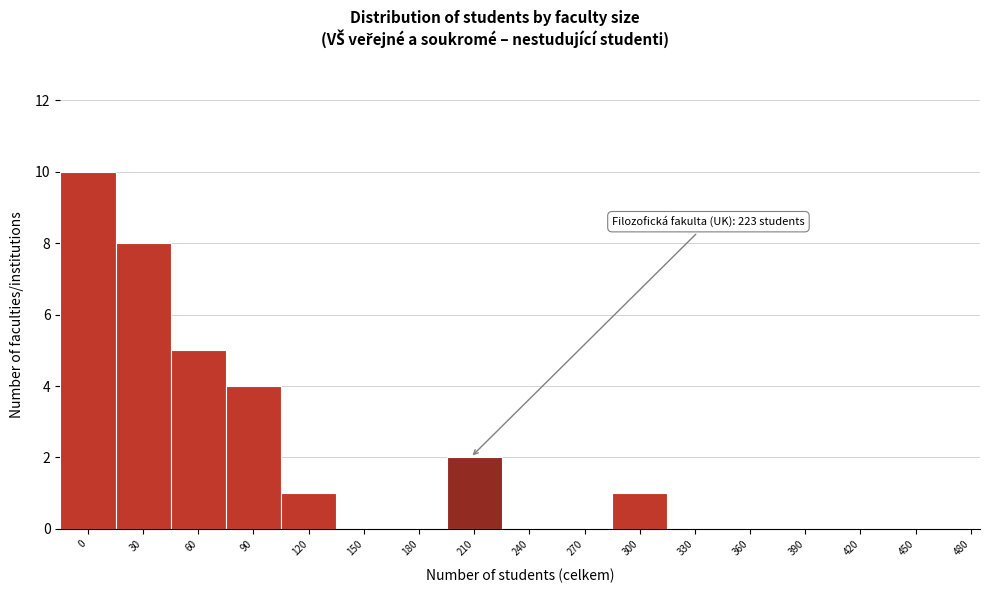

Reading left to right, what are all the values shown in this chart?

0=10	30=8	60=5	90=4	120=1	150=0	180=0	210=2	240=0	270=0	300=1	330=0	360=0	390=0	420=0	450=0	480=0